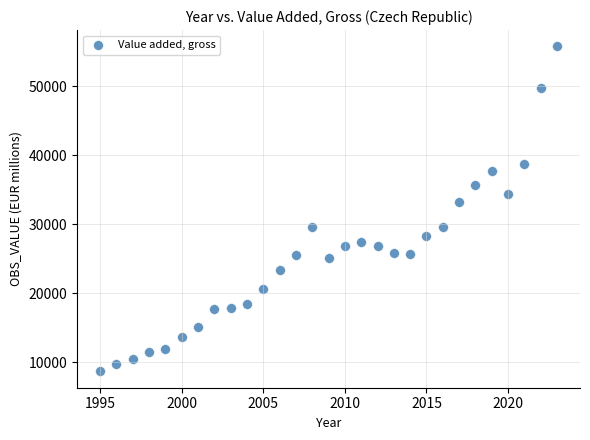

What Y value in the scatter plot is closest to 32225?

33274.5